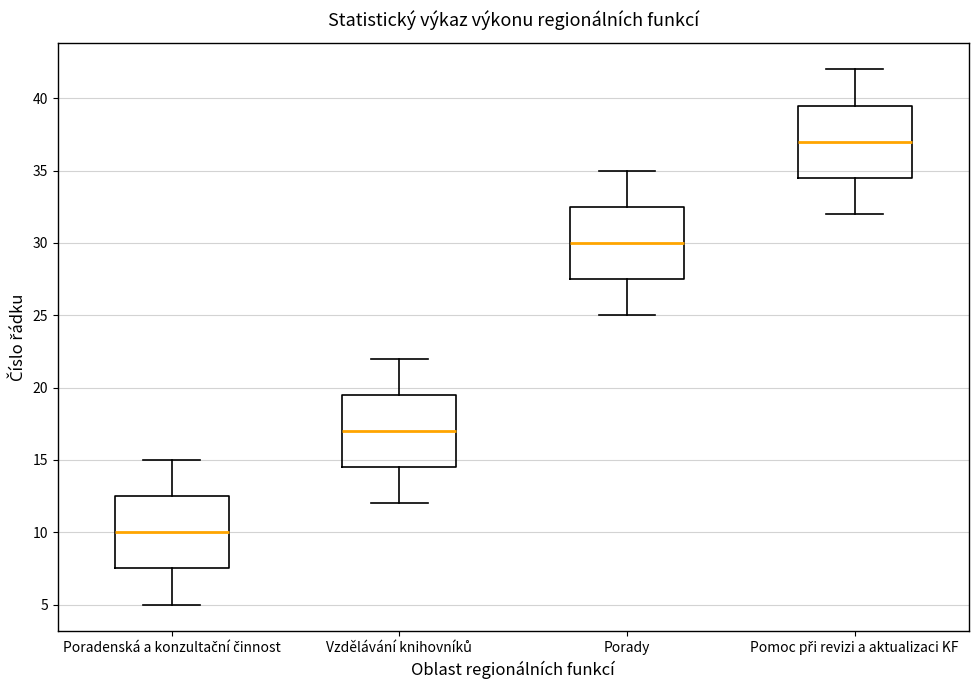

Where is the upper edge of the box for Porady on the y-axis? The values are not printed on the chart, so give them approximately, as read against the axis.

32.5